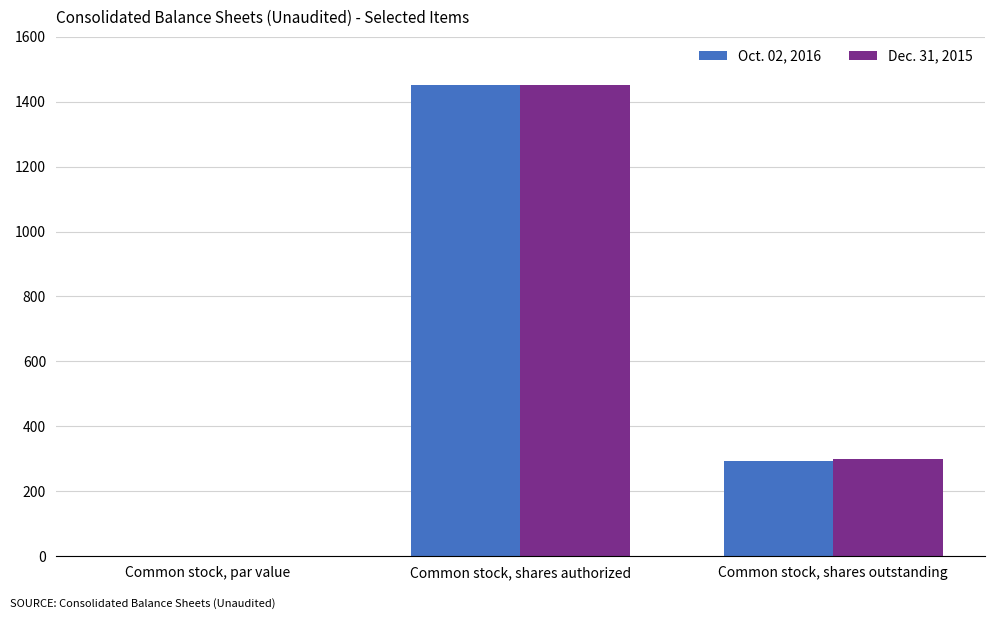

Where is Dec. 31, 2015 nearest to the value 725?

Common stock, shares outstanding